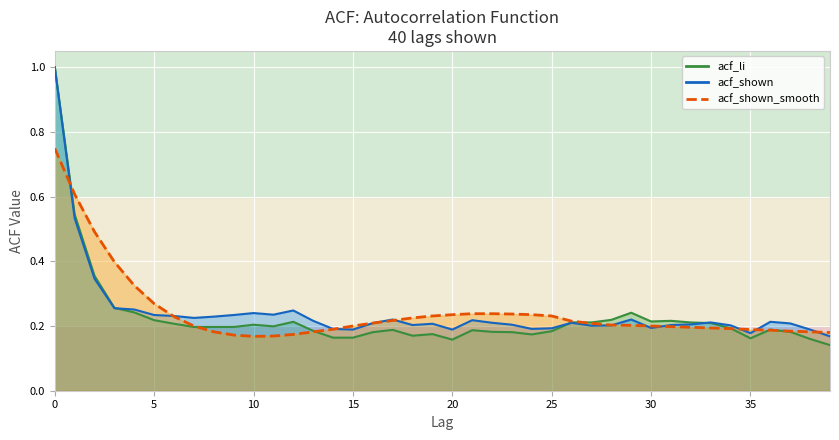

True or false: acf_shown and acf_shown_smooth intersect in this chart.

True